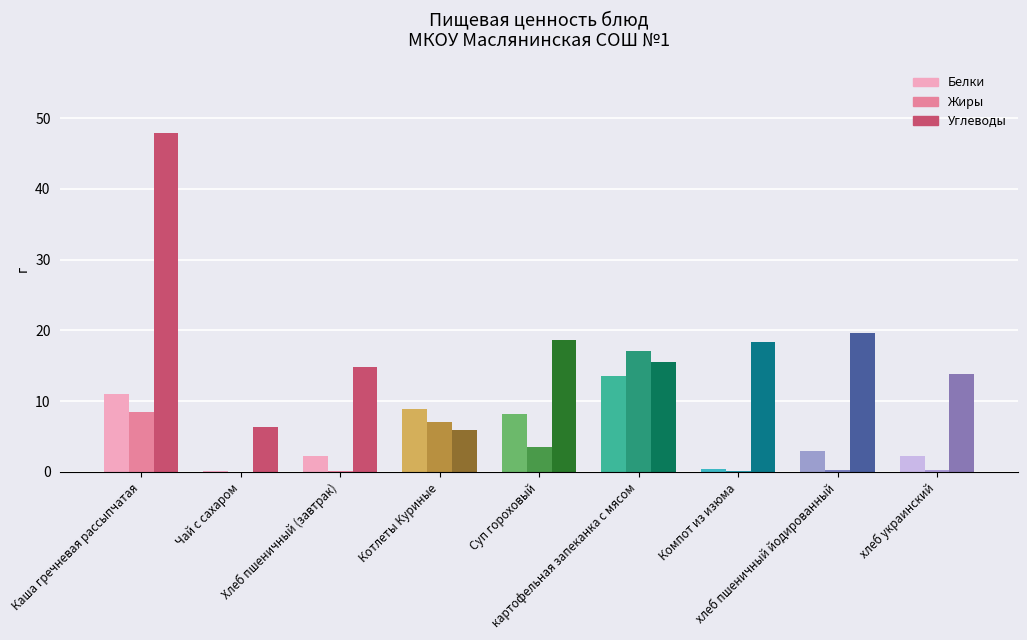

Are the bars horizontal?

No